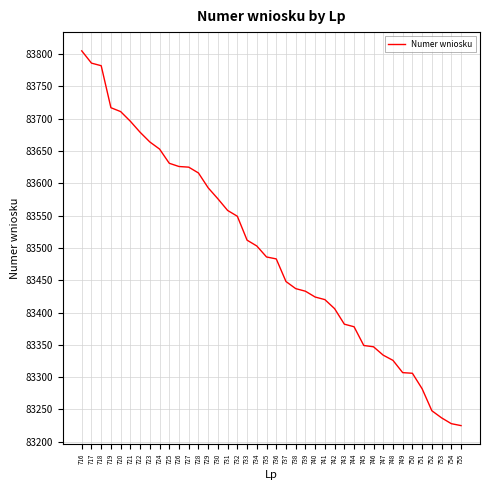

Which has a higher value, 754 or 725?

725